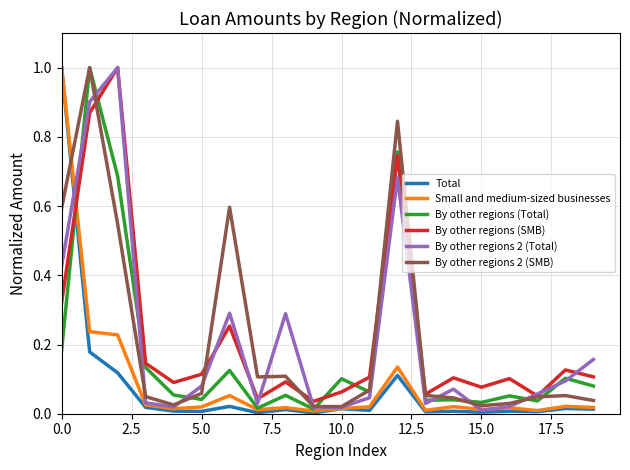

What is the maximum value for By other regions 2 (Total)?

1.0